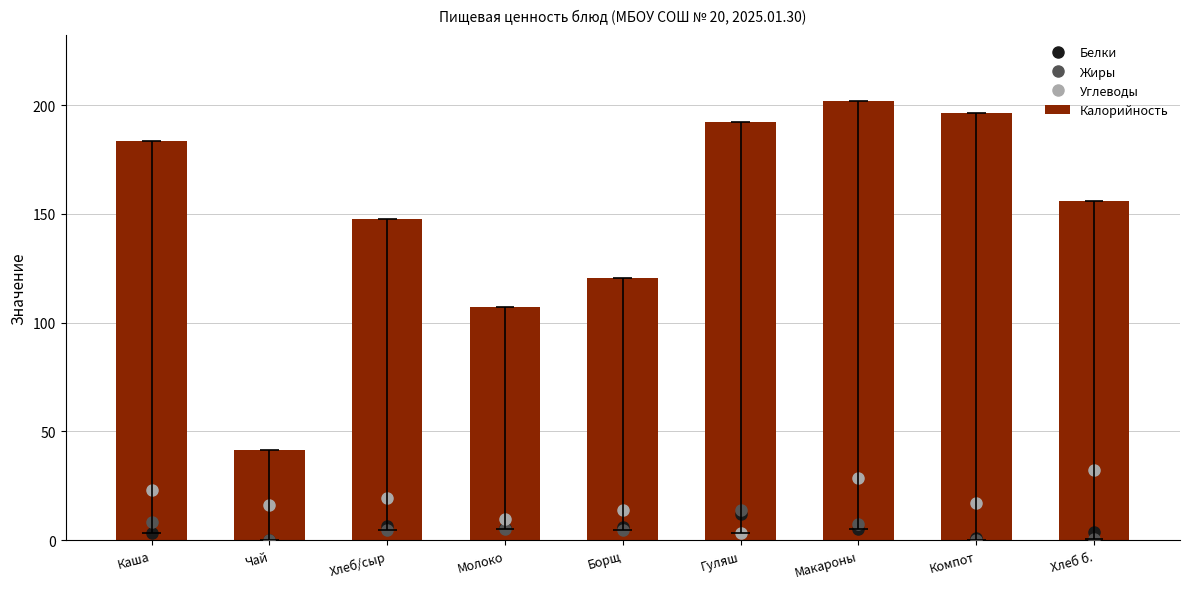

The Калорийность series shows 41.6 at Чай. True or false?

True